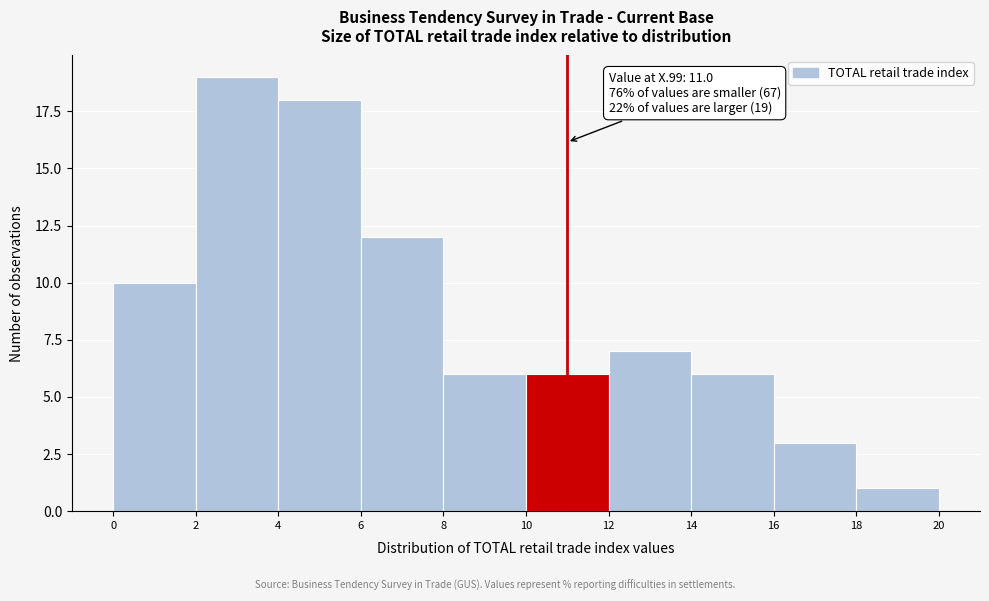

Which range on the x-axis has the tallest bar?

2 to 4